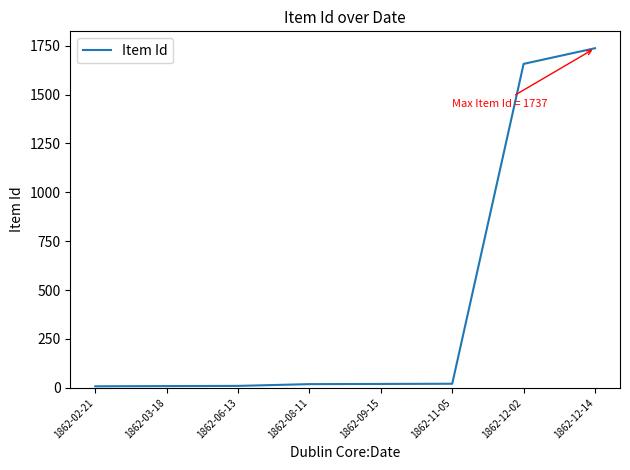

Is this an area chart (filled region under the line)?

No